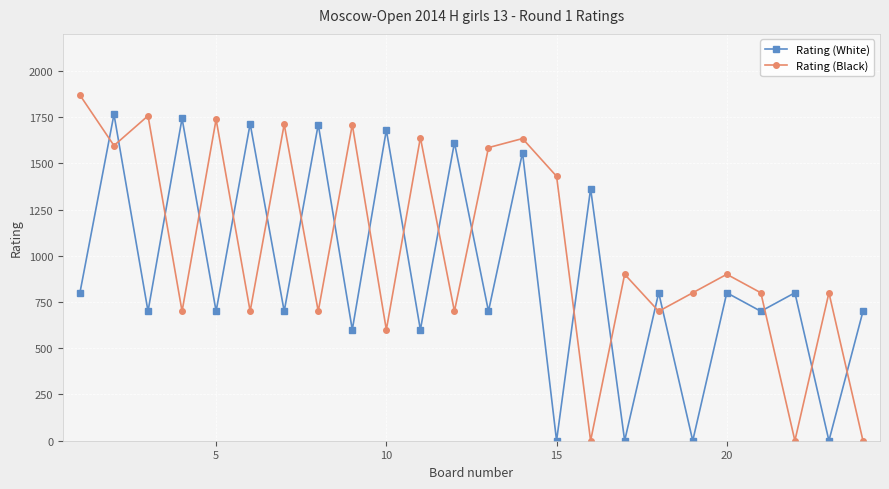

Rank the series by their maximum value, from highest to lowest.

Rating (Black), Rating (White)